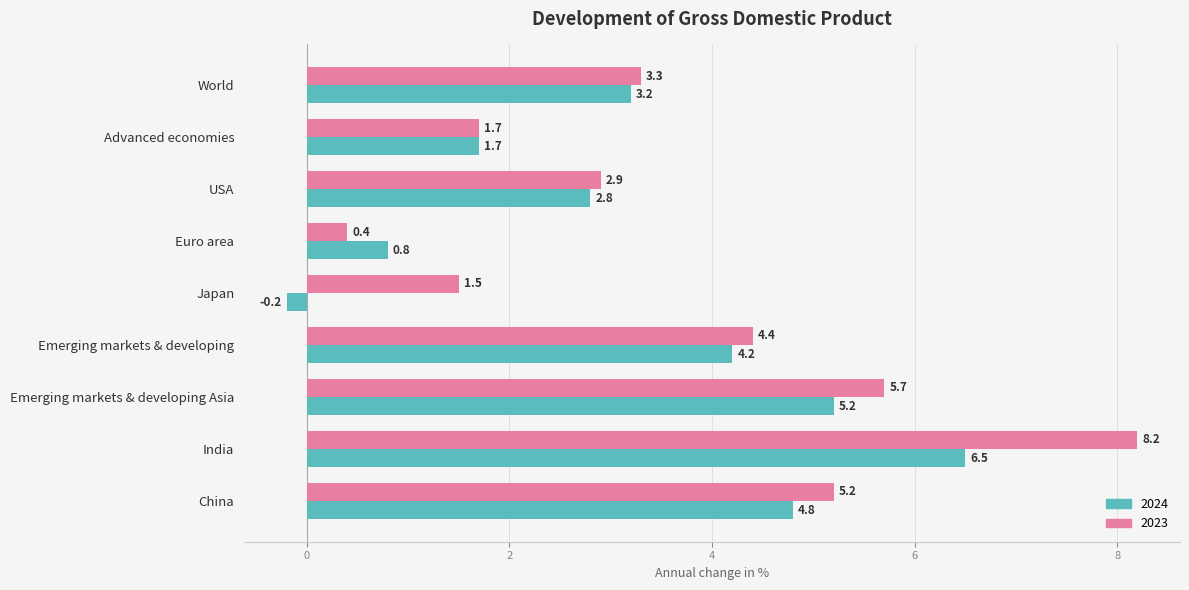

At China, list the series in order from smallest to largest.

2024, 2023